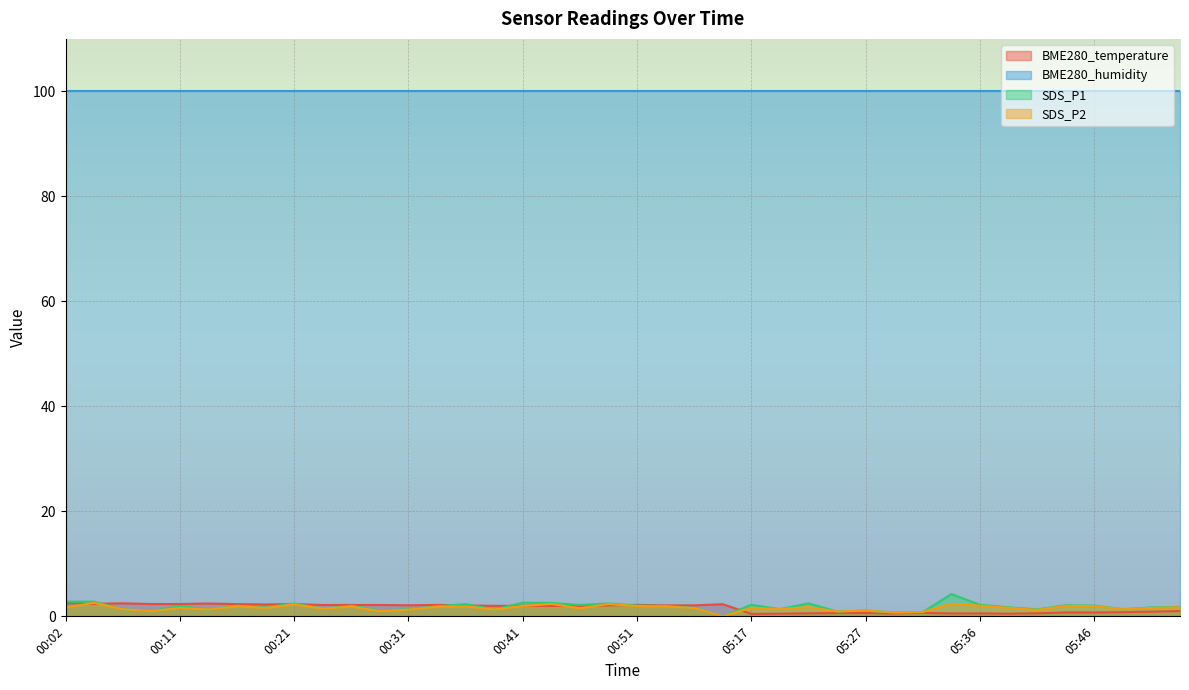

What is the label of the 8th point from the right?

05:36